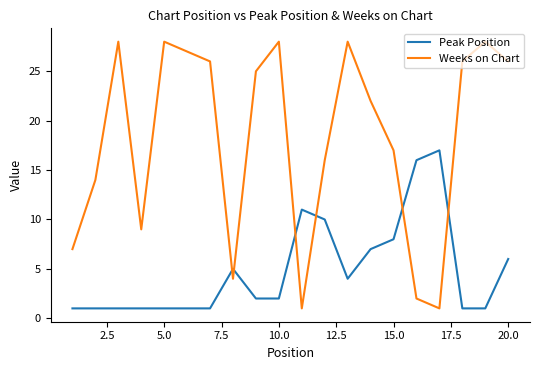

List the series in order of their peak value, highest first.

Weeks on Chart, Peak Position